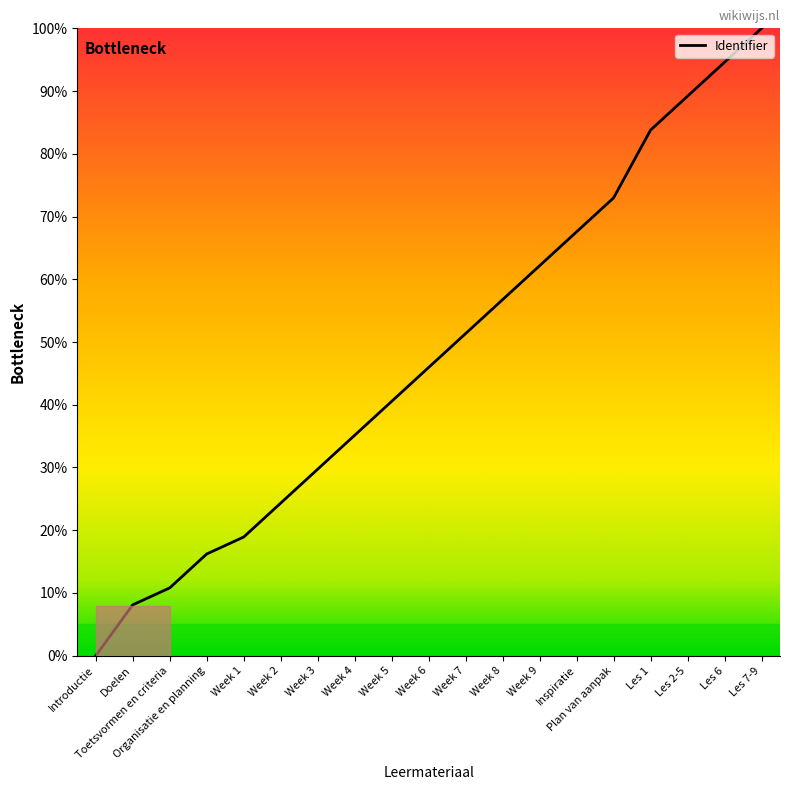

Which label corresponds to the smallest value in the chart?

Introductie